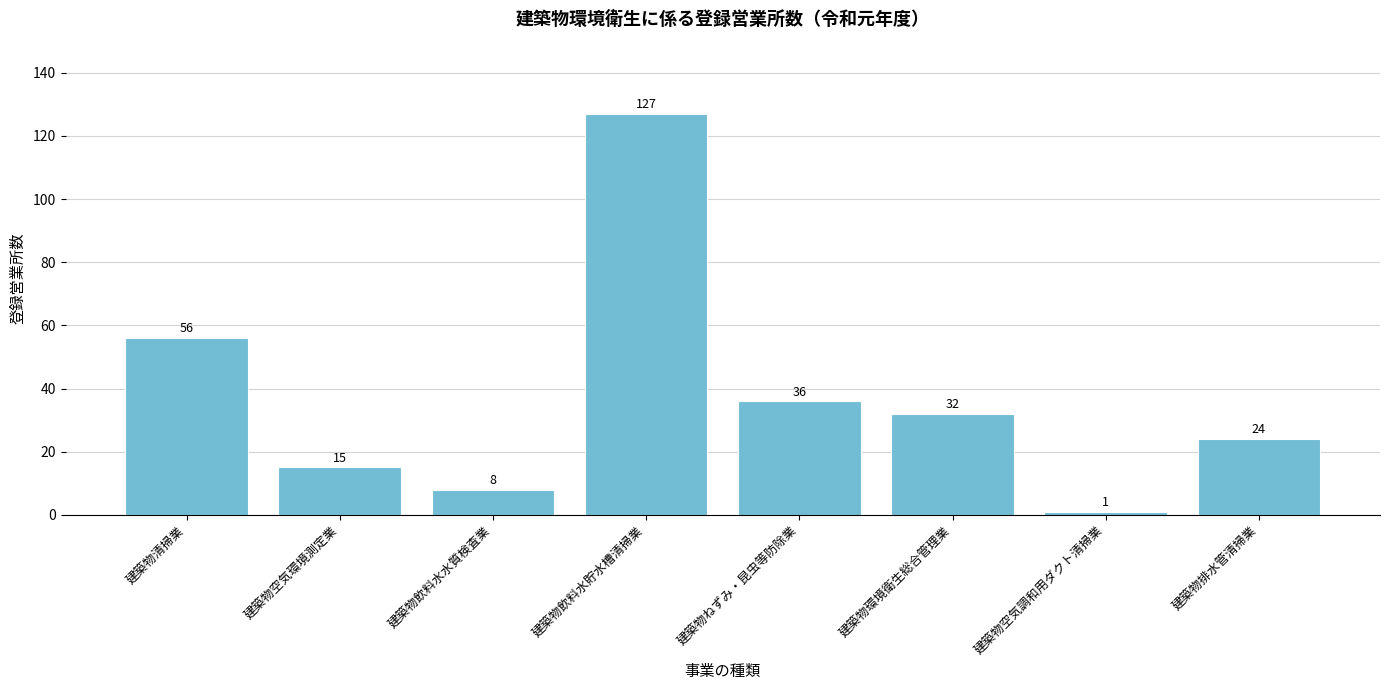

Which label corresponds to the smallest value in the chart?

建築物空気調和用ダクト清掃業